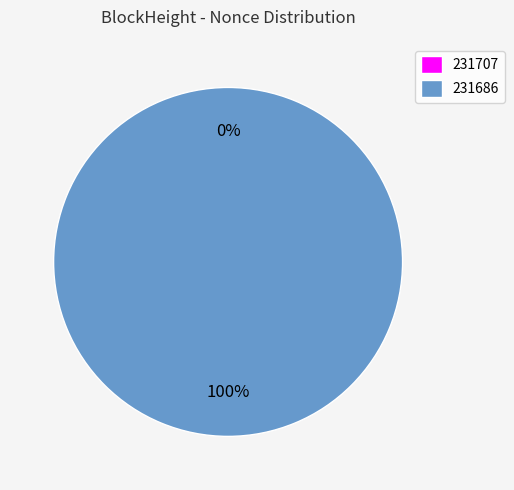

What is the smallest slice in the pie chart?

231707